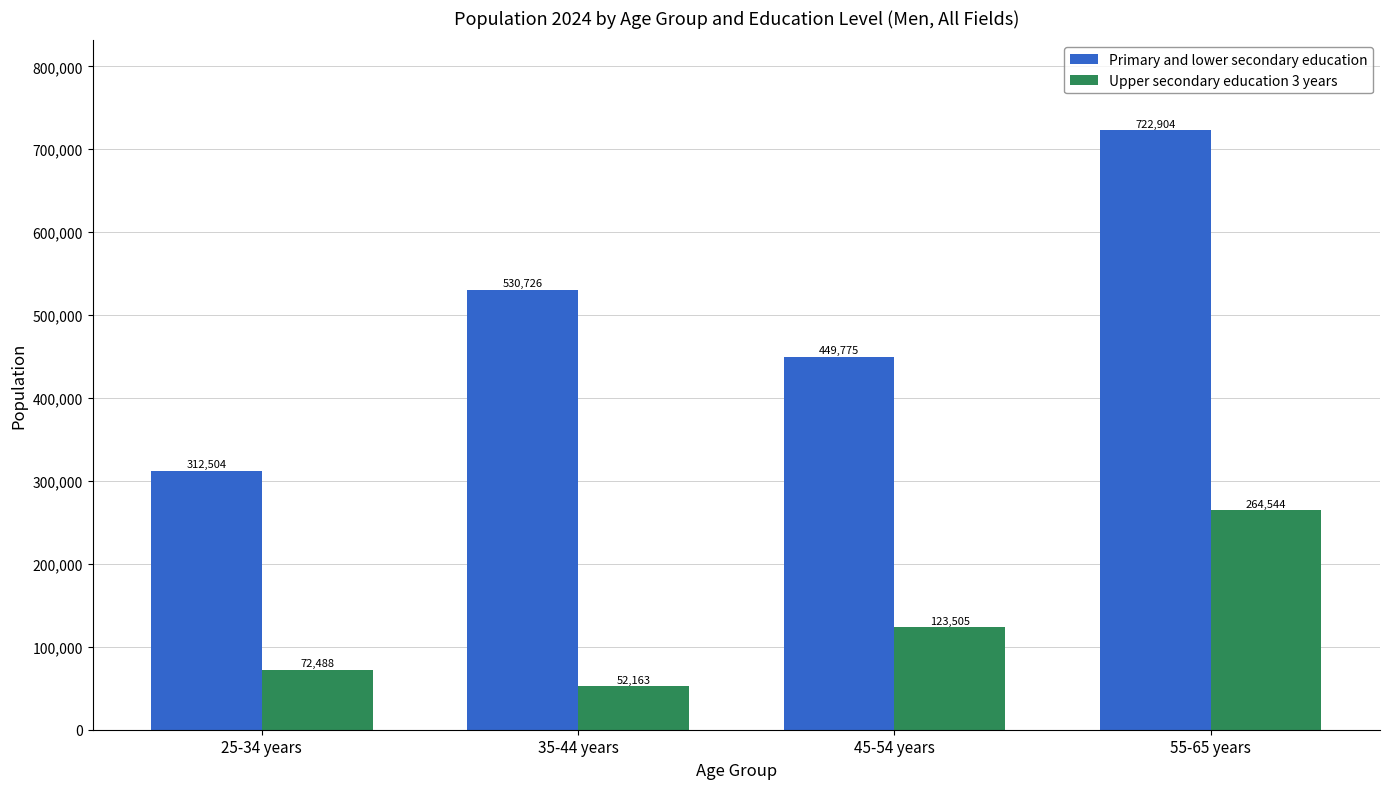

How many series are shown in this chart?

2